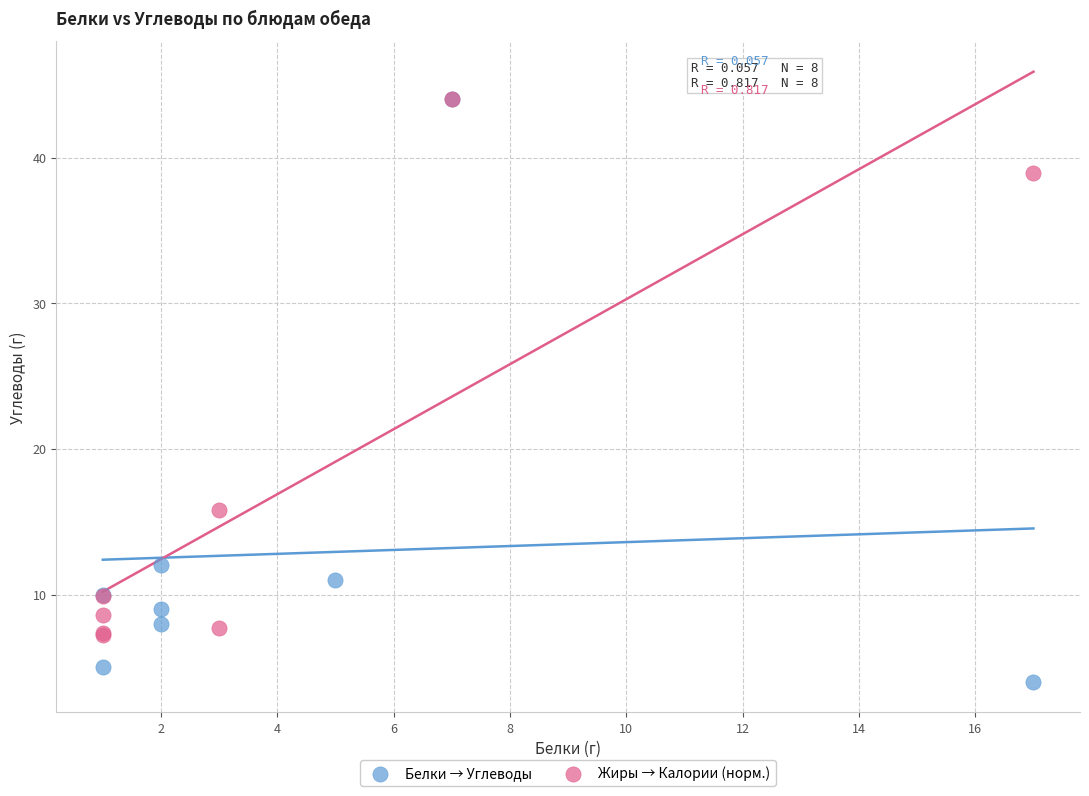

What are all the series names shown in the legend?

Белки → Углеводы, Жиры → Калории (норм.)